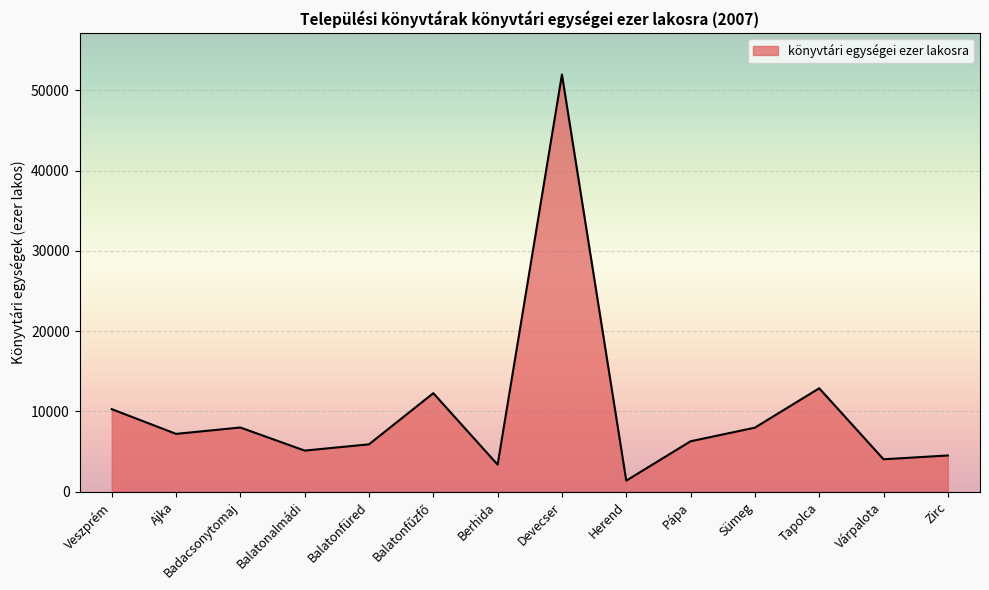

What value does the data have at Herend, to the nearest 10?

1380